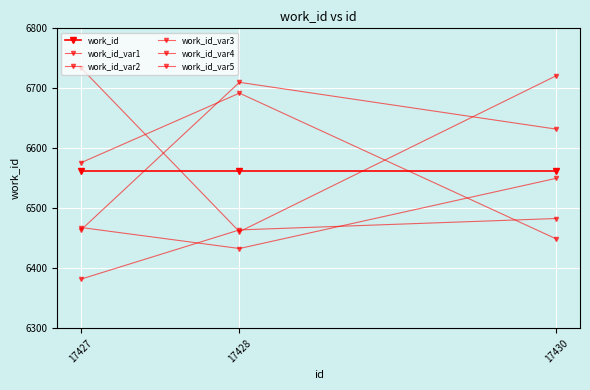

The value of work_id_var5 at 17428 is 3643. True or false?

False